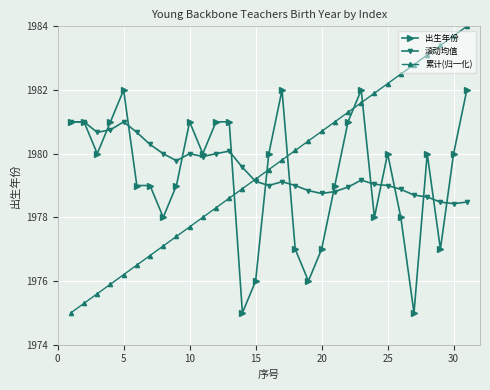

How many times do 累计(归一化) and 出生年份 cross each other?

5